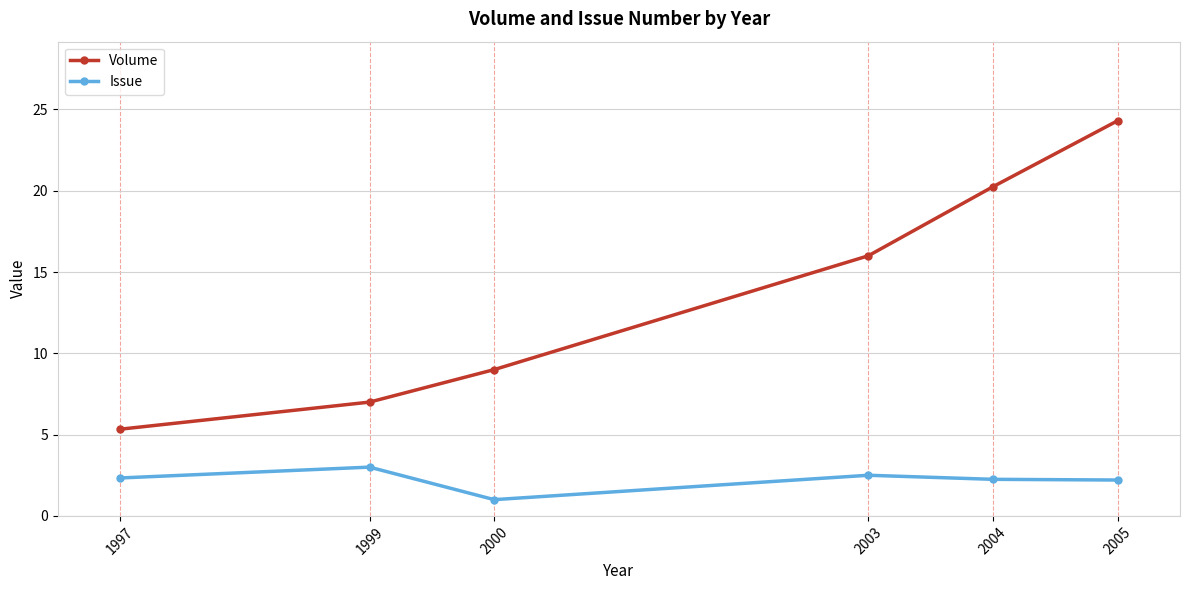

What is the sum of all Issue values?

13.3